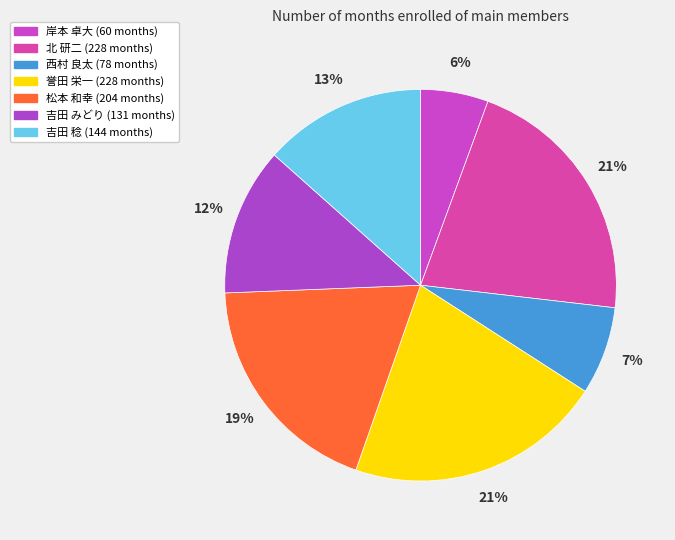

True or false: 吉田 稔 accounts for 13% of the total.

True